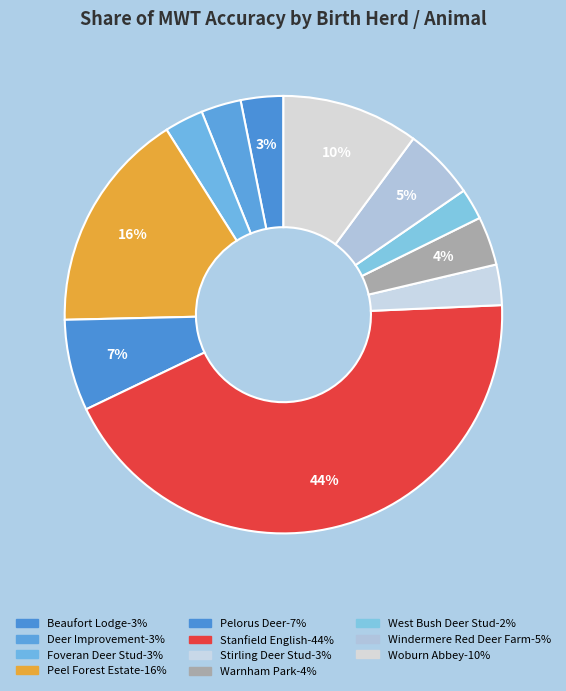

How many slices are in this pie chart?

11